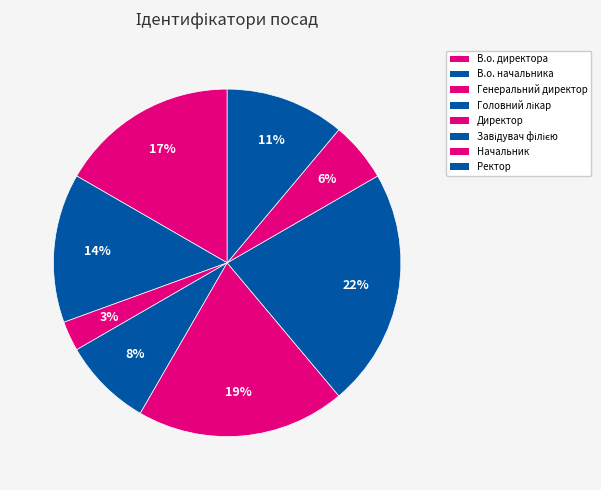

Between В.о. начальника and Начальник, which is larger?

В.о. начальника